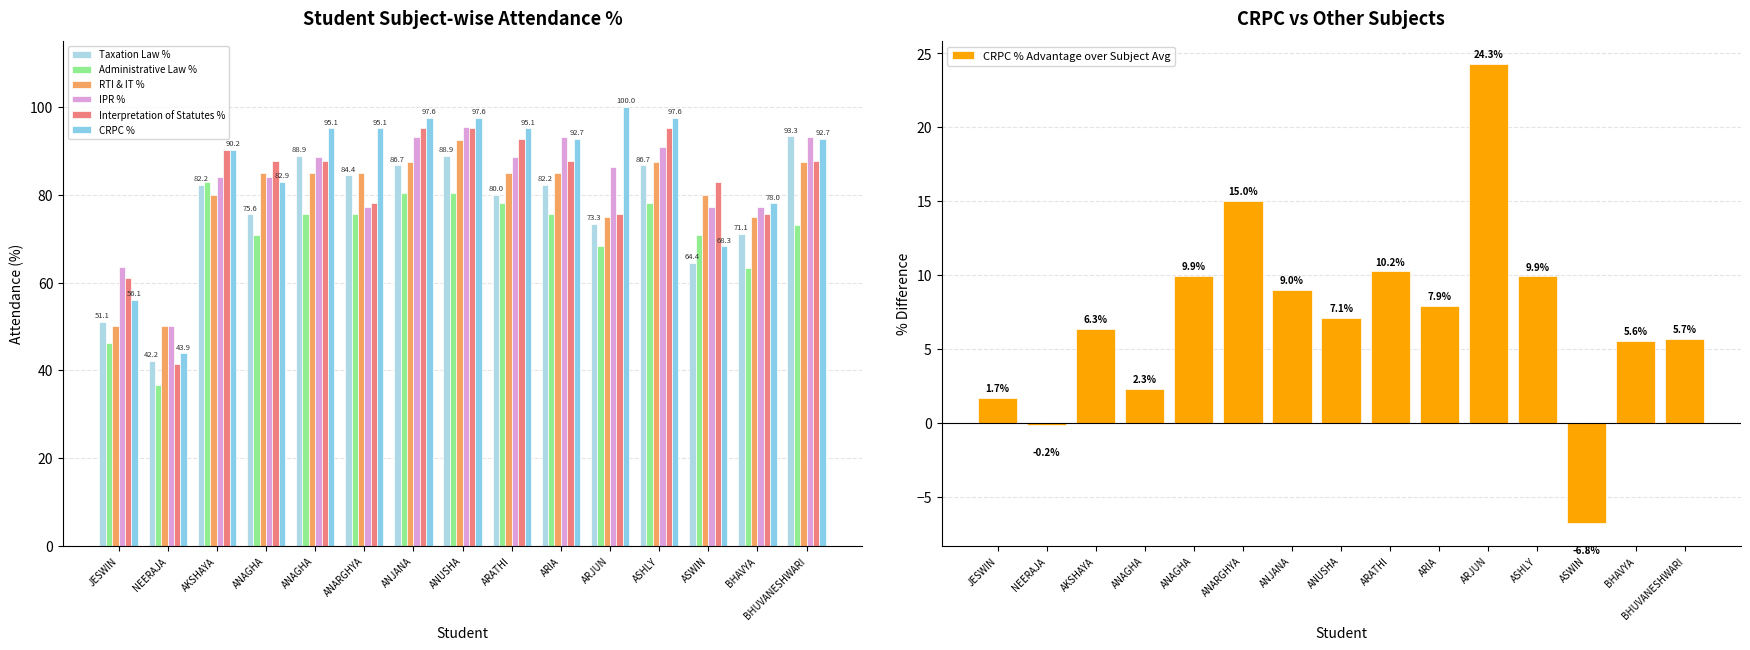

The value of IPR % at BHAVYA is 77.3. True or false?

True